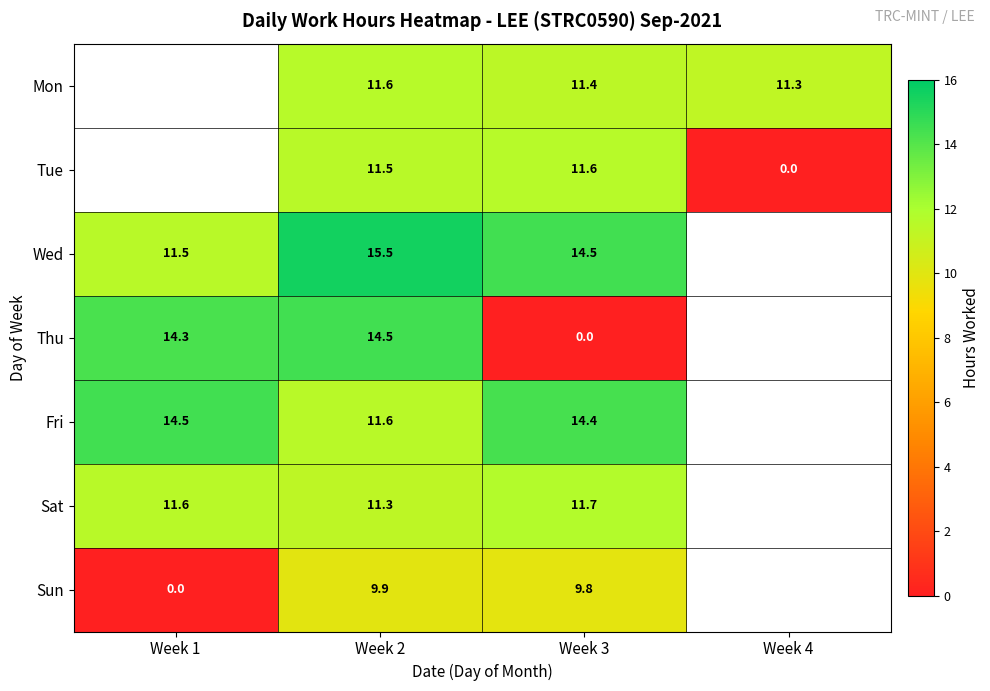

Count the number of data series in this chart.

7